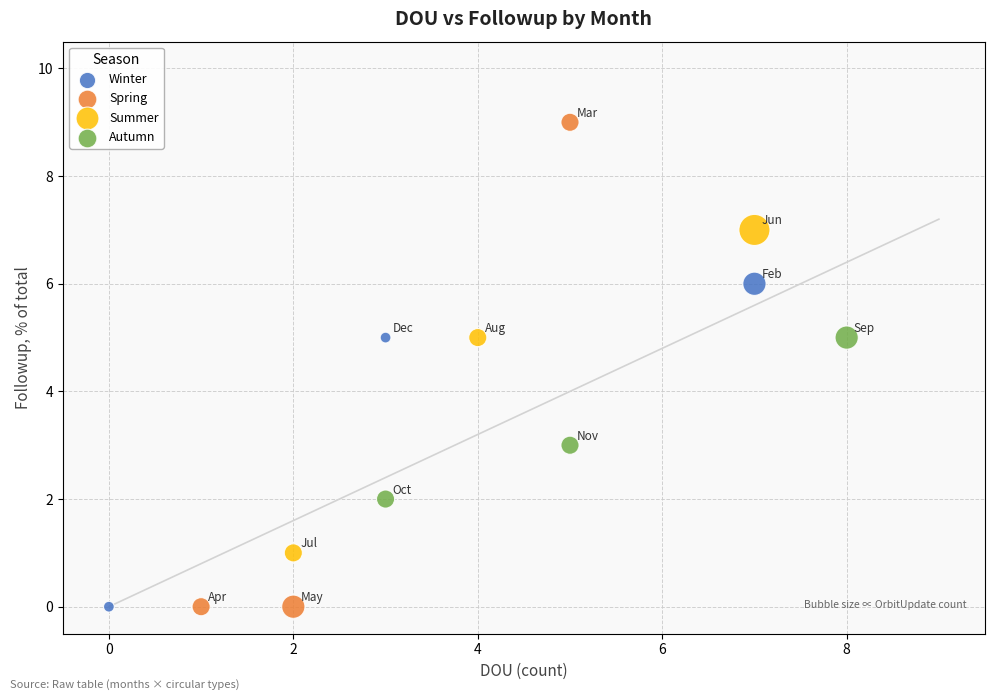

Which series has the largest Y range (max minus min)?

Spring